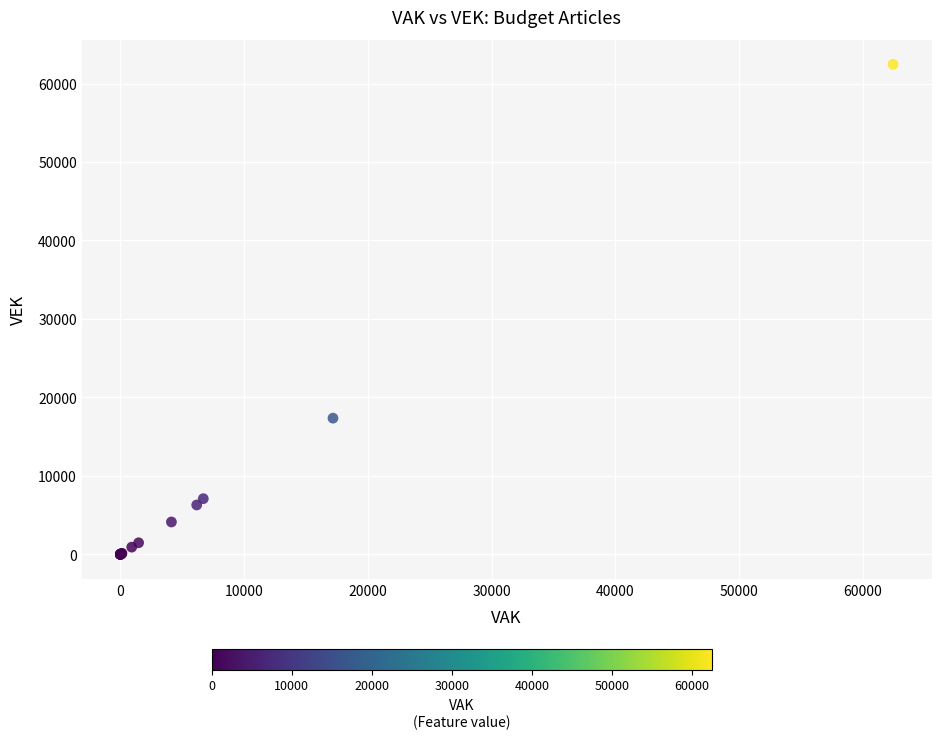

What Y value in the scatter plot is closest to 31224?

17358